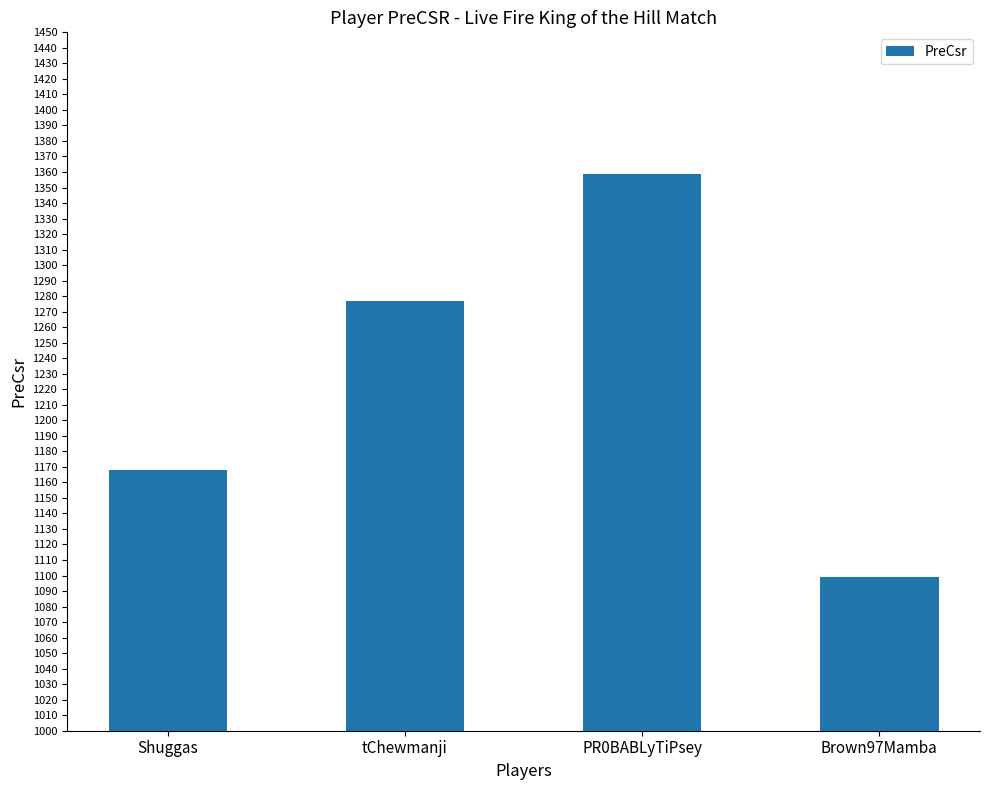

True or false: the data shows 1168 at Shuggas.

True